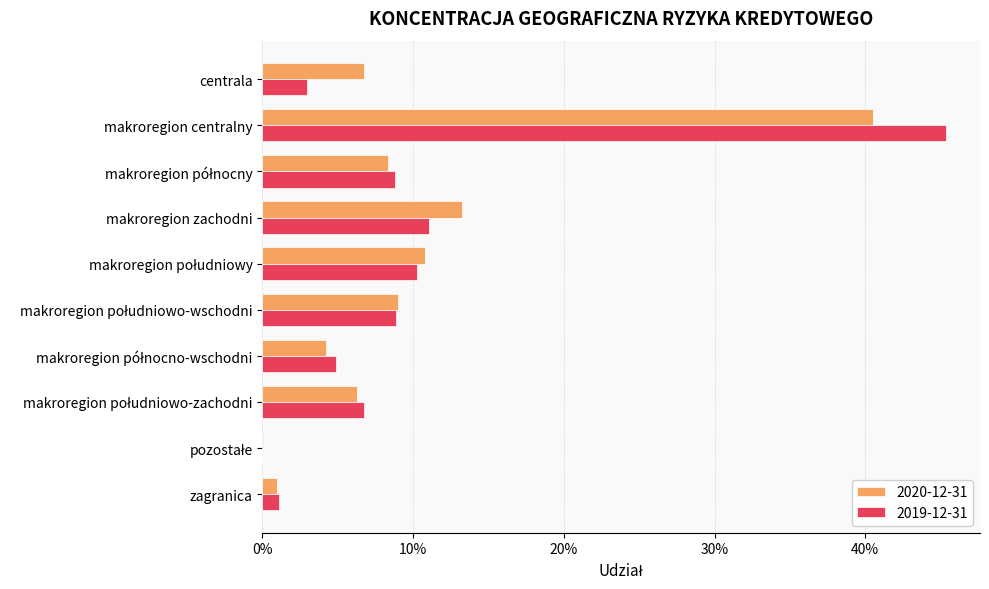

What position from the left is makroregion południowy?

5